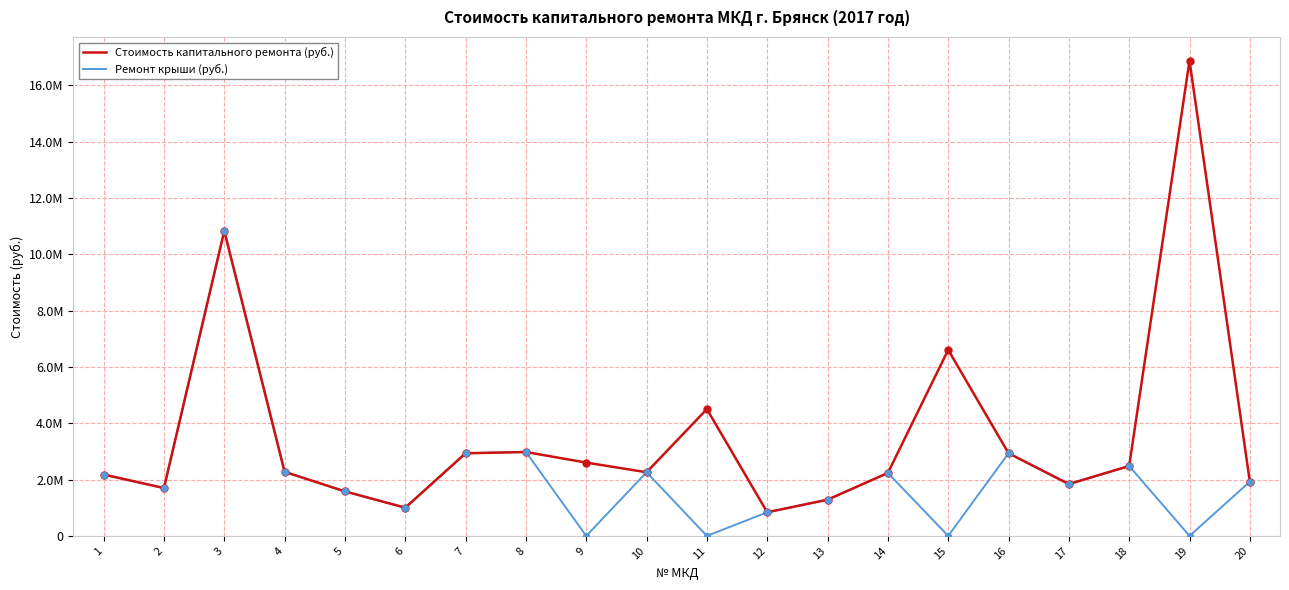

At how many categories does at least one series exceed 16185174?

1